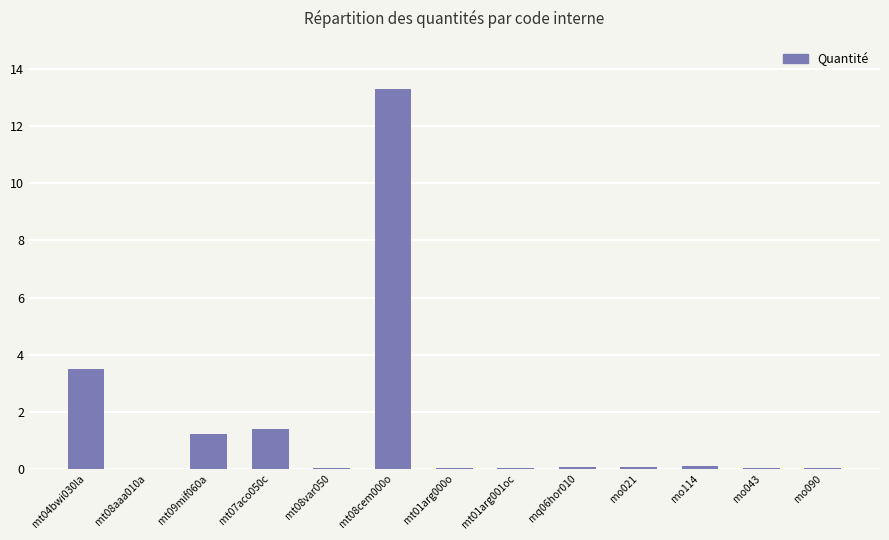

What is the greatest value displayed?

13.3